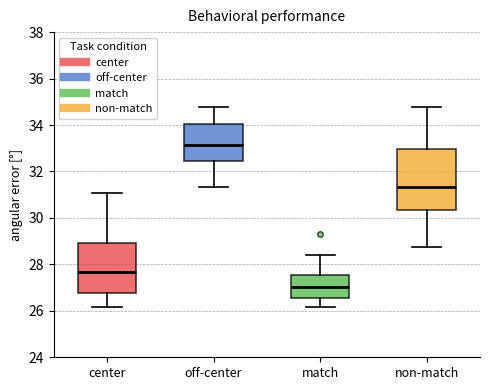

Comparing the boxes themselves (not the whiskers), which one is the tallest?

non-match